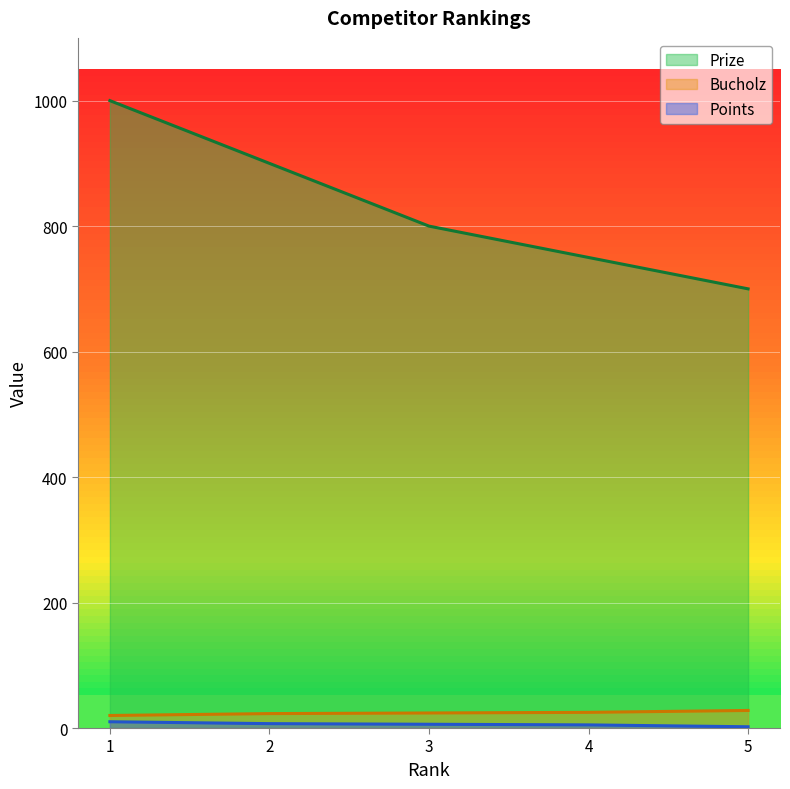

What is the sum of all Bucholz values?

120